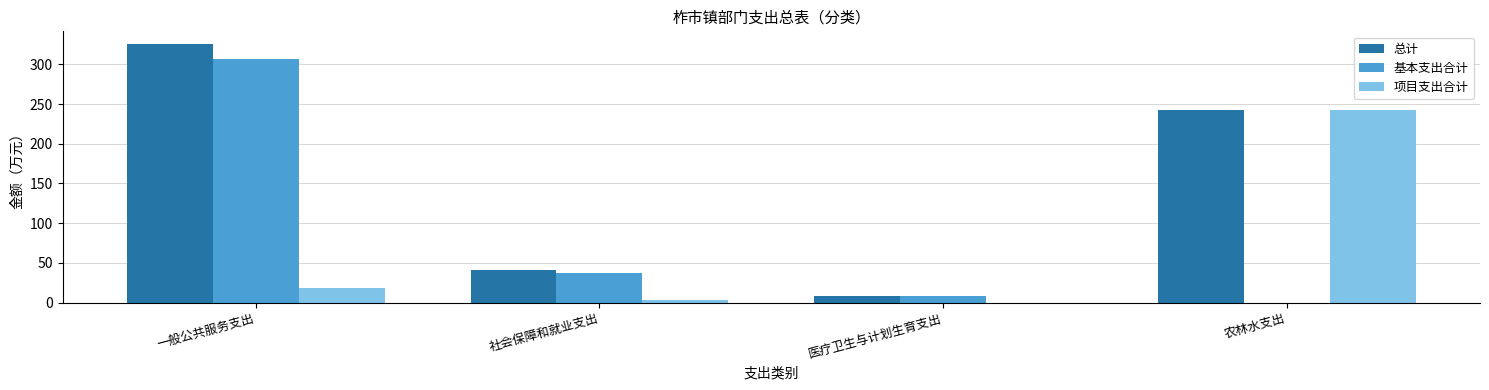

Which series has the largest total across all categories?

总计